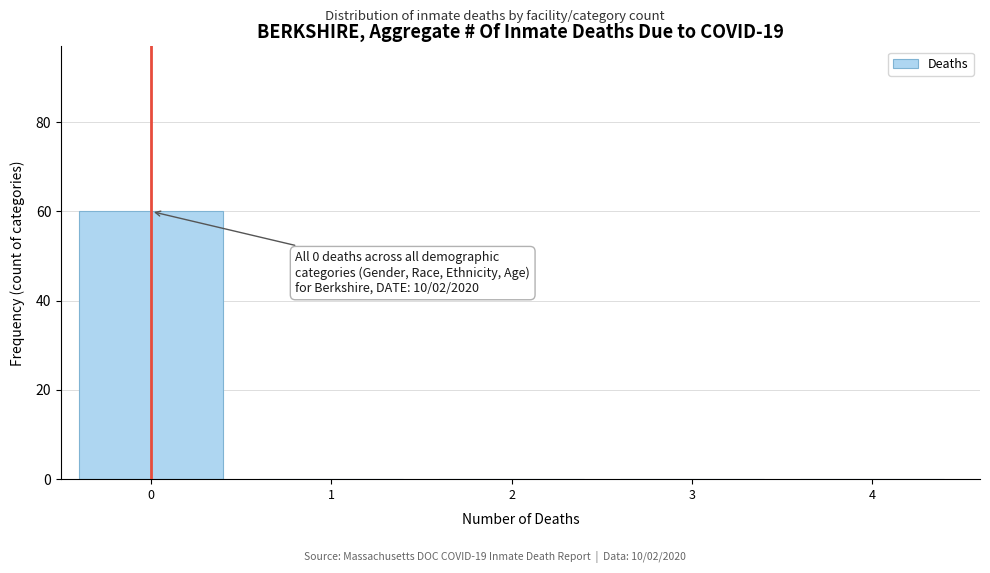

Reading left to right, what are all the values shown in this chart?

0=60	1=0	2=0	3=0	4=0